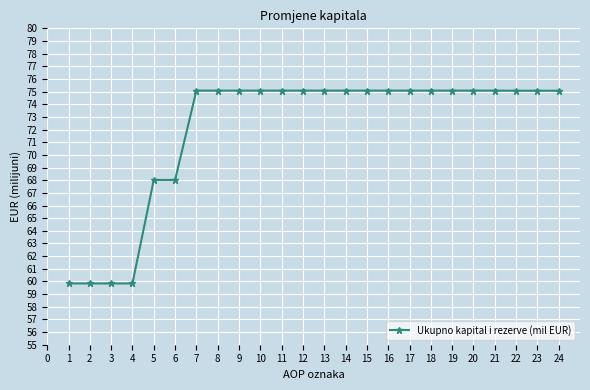

Approximately how many times larger is the value at 3 compared to 10?

0.8